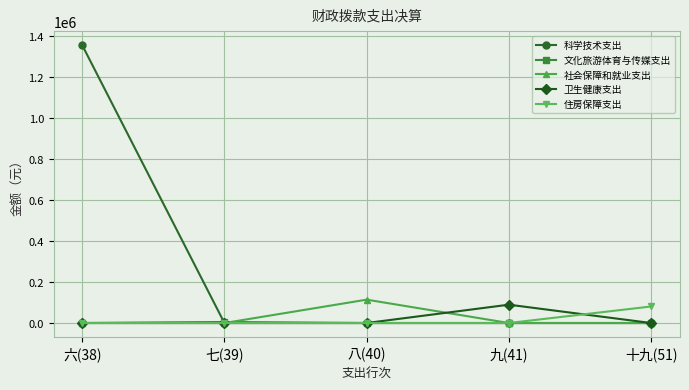

What is the label of the 3rd point from the right?

八(40)